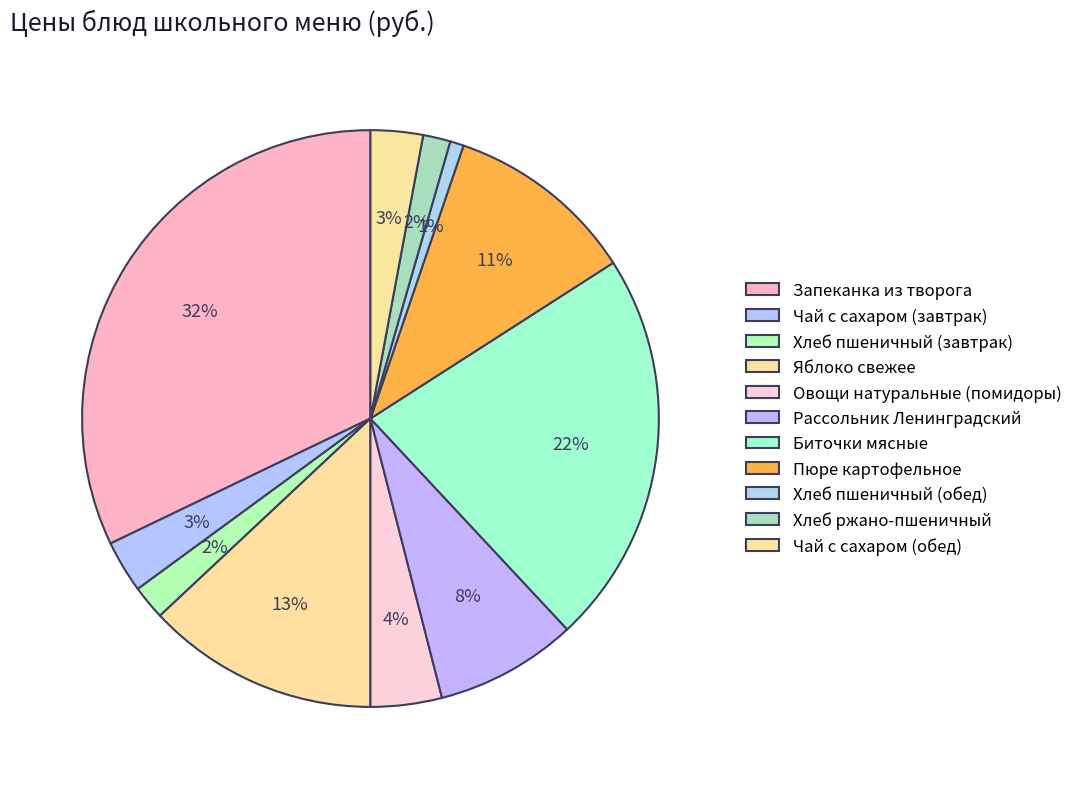

What portion of the pie excludes Овощи натуральные (помидоры)?

96.0%